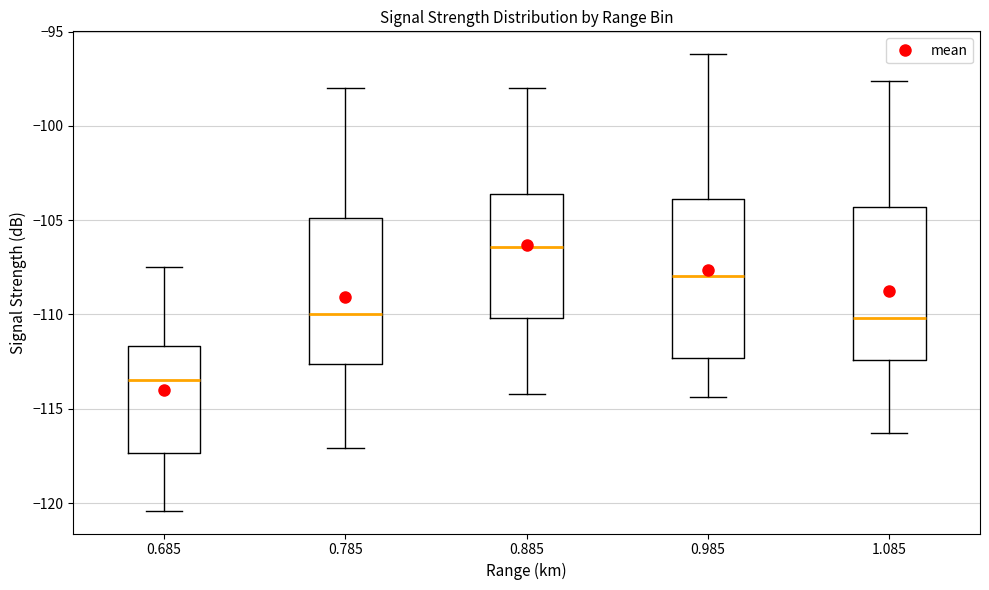

Which box has the lowest median line?

0.685